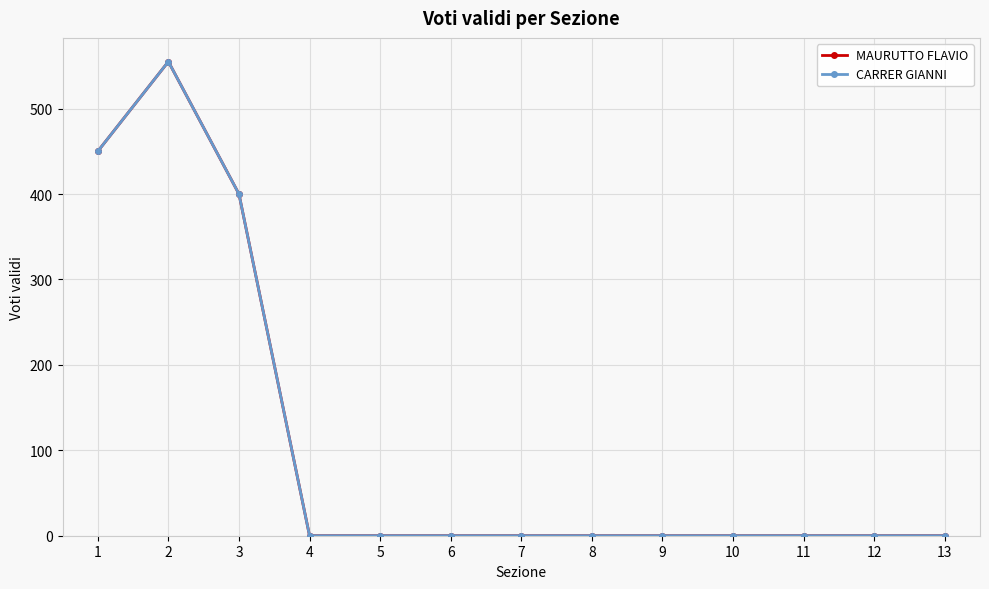

The CARRER GIANNI series shows 186 at 5. True or false?

False